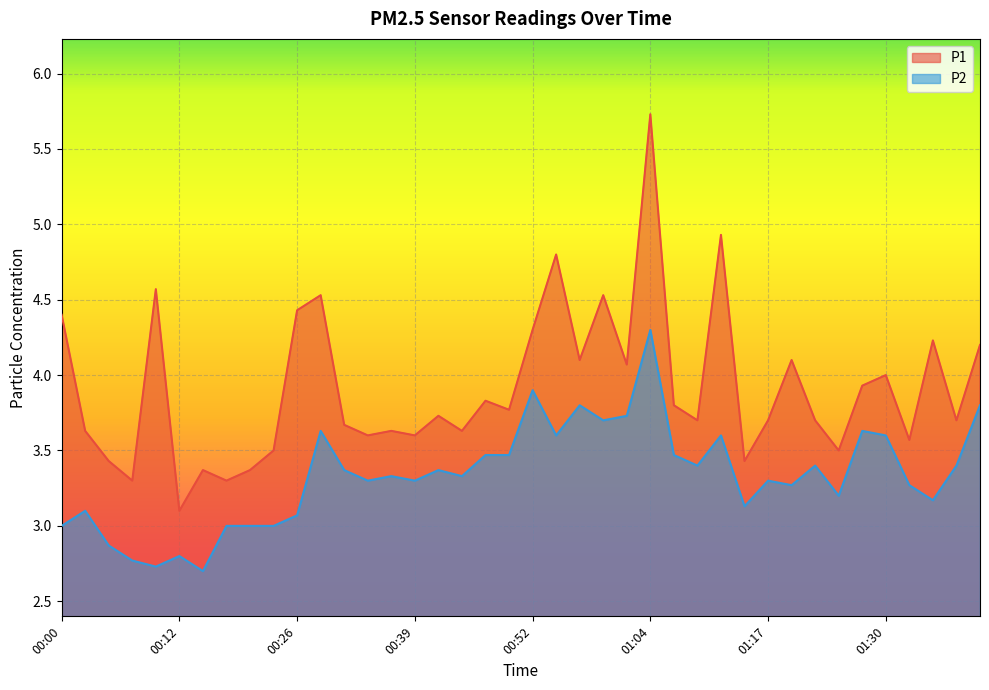

Reading left to right, list all the values displayed in this chart.

P1: 00:00=4.4	00:02=3.6	00:05=3.4	00:07=3.3	00:10=4.6	00:12=3.1	00:15=3.4	00:18=3.3	00:20=3.4	00:23=3.5	00:26=4.4	00:28=4.5	00:31=3.7	00:34=3.6	00:37=3.6	00:39=3.6	00:42=3.7	00:45=3.6	00:47=3.8	00:50=3.8	00:52=4.3	00:55=4.8	00:57=4.1	01:00=4.5	01:02=4.1	01:04=5.7	01:07=3.8	01:09=3.7	01:12=4.9	01:15=3.4	01:17=3.7	01:20=4.1	01:22=3.7	01:25=3.5	01:27=3.9	01:30=4.0	01:32=3.6	01:34=4.2	01:37=3.7	01:39=4.2
P2: 00:00=3.0	00:02=3.1	00:05=2.9	00:07=2.8	00:10=2.7	00:12=2.8	00:15=2.7	00:18=3.0	00:20=3.0	00:23=3.0	00:26=3.1	00:28=3.6	00:31=3.4	00:34=3.3	00:37=3.3	00:39=3.3	00:42=3.4	00:45=3.3	00:47=3.5	00:50=3.5	00:52=3.9	00:55=3.6	00:57=3.8	01:00=3.7	01:02=3.7	01:04=4.3	01:07=3.5	01:09=3.4	01:12=3.6	01:15=3.1	01:17=3.3	01:20=3.3	01:22=3.4	01:25=3.2	01:27=3.6	01:30=3.6	01:32=3.3	01:34=3.2	01:37=3.4	01:39=3.8